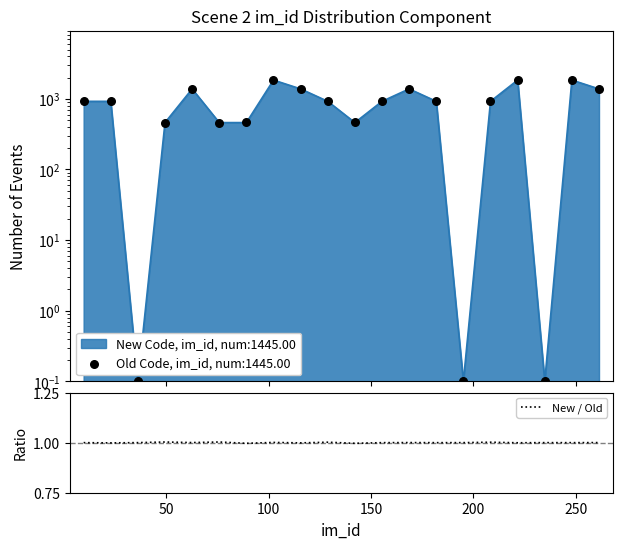

Which has a higher value, 50 or 250?

250